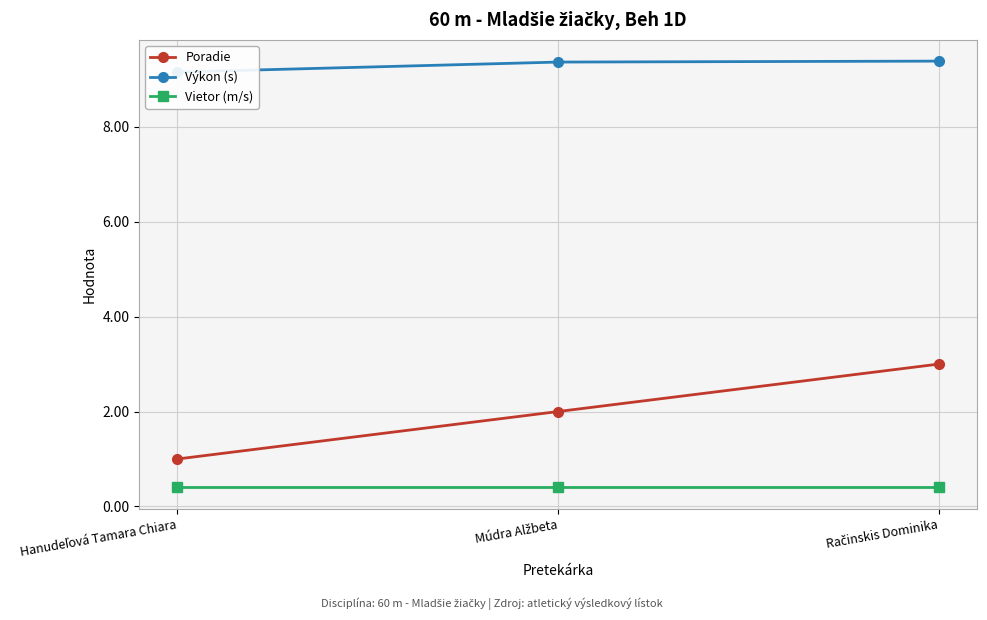

What is the label of the 3rd point from the left?

Račinskis Dominika